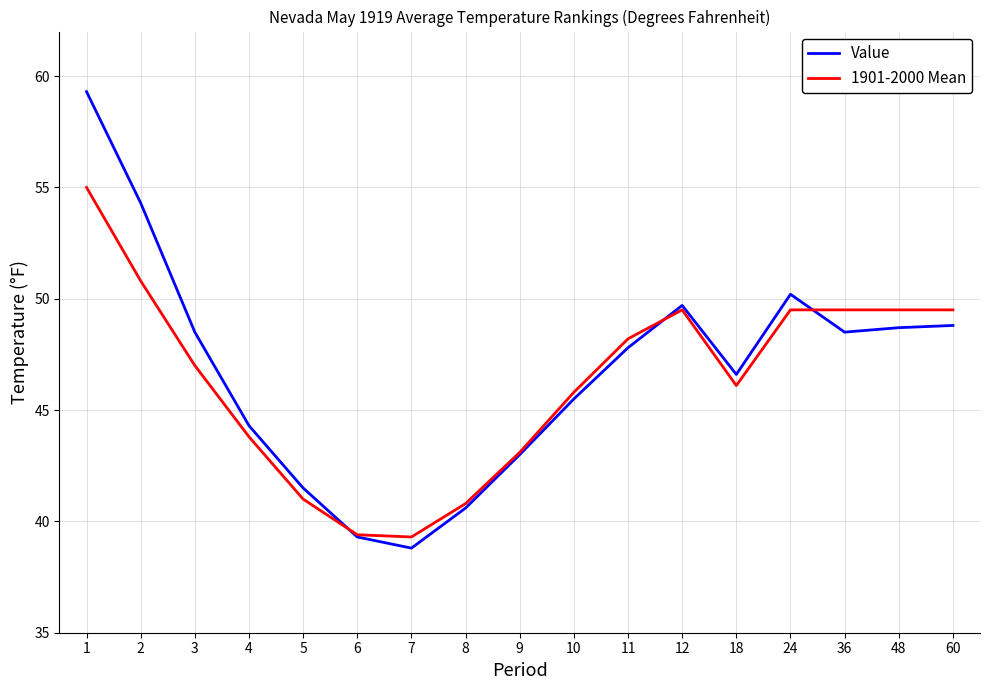

Where is the first local maximum for 1901-2000 Mean?

12